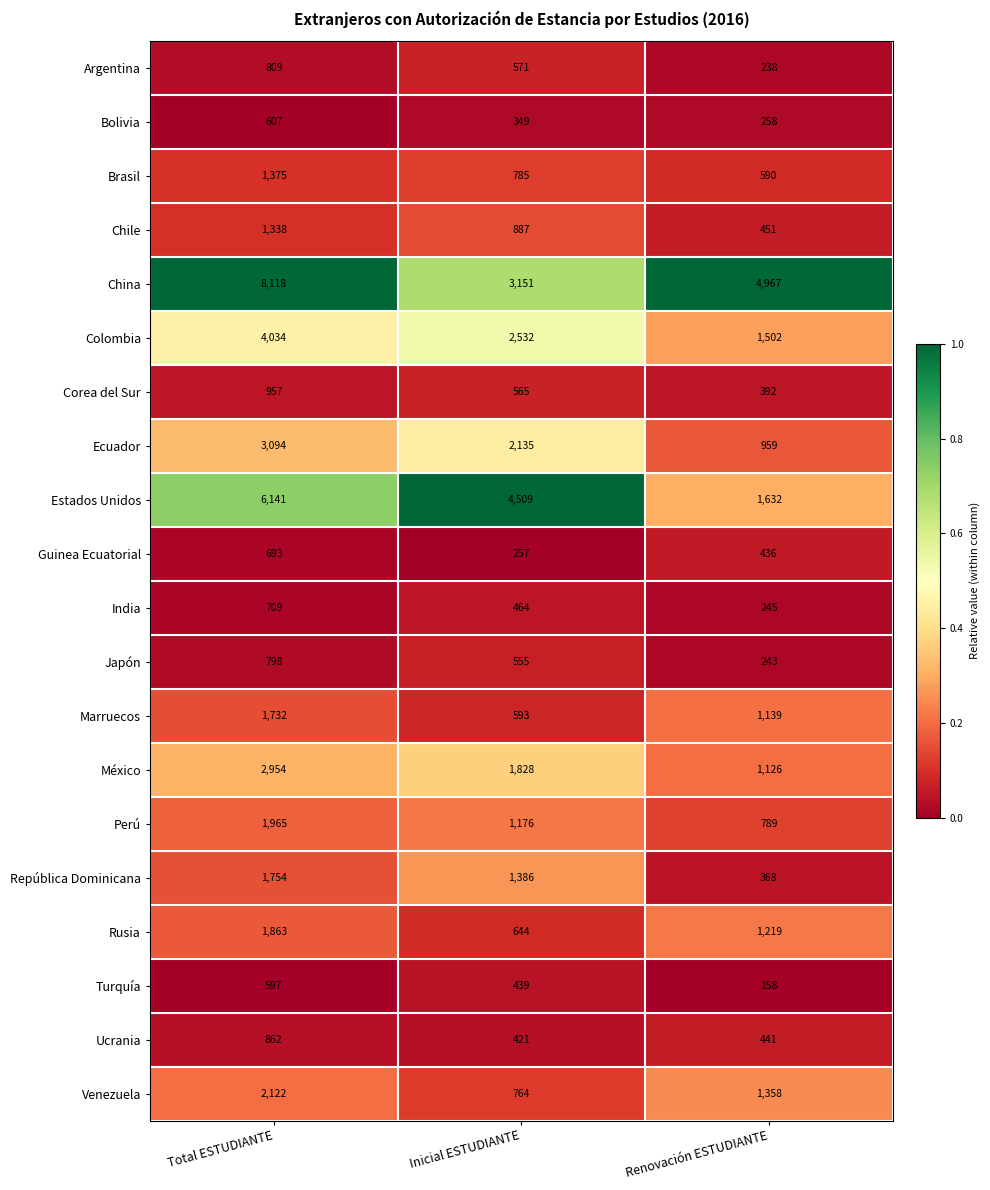

What is the total value across all series at Total ESTUDIANTE?

42522